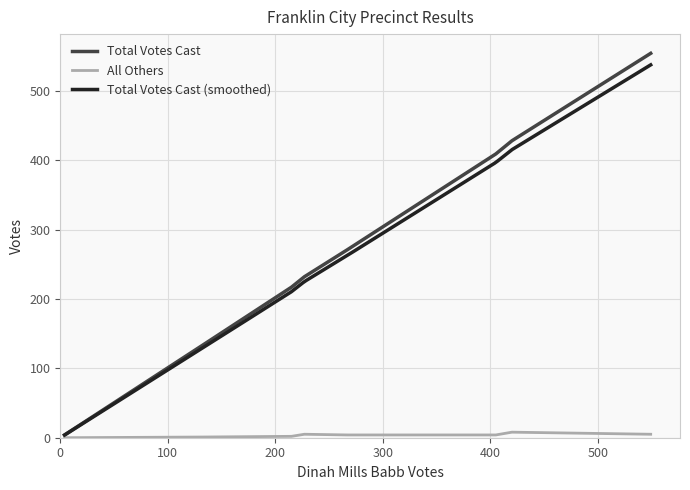

True or false: All Others has a value of 7 at 301 - Precinct 3-1.

False